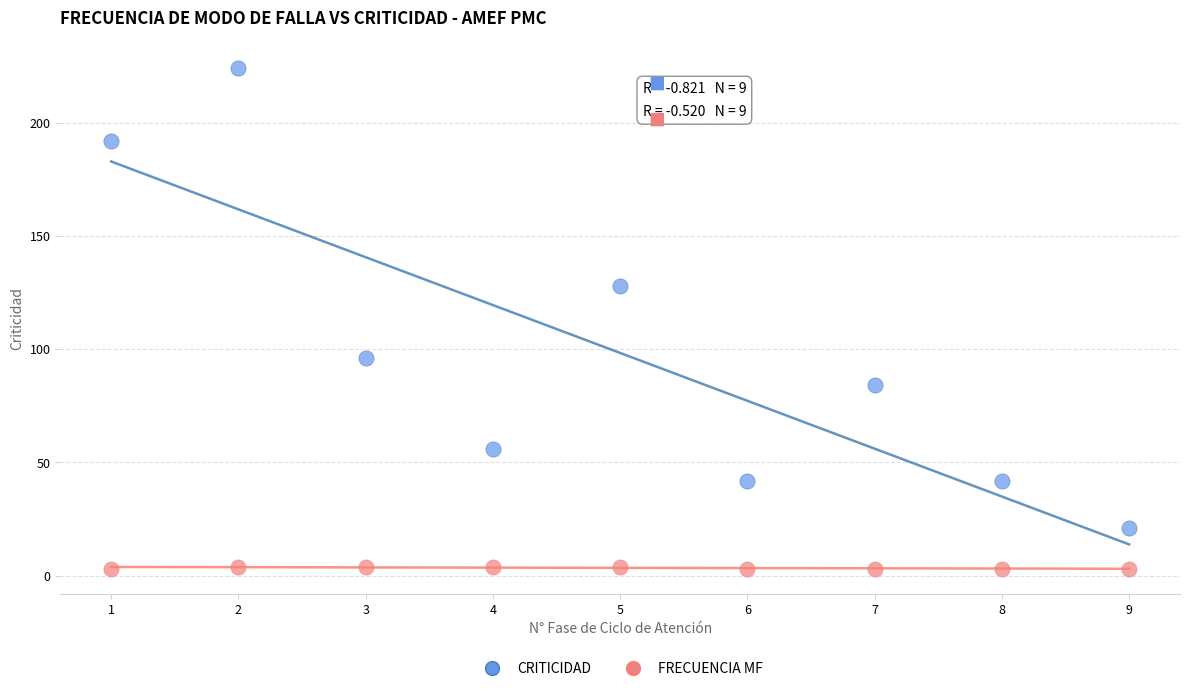

Which series contains the highest Y value?

CRITICIDAD